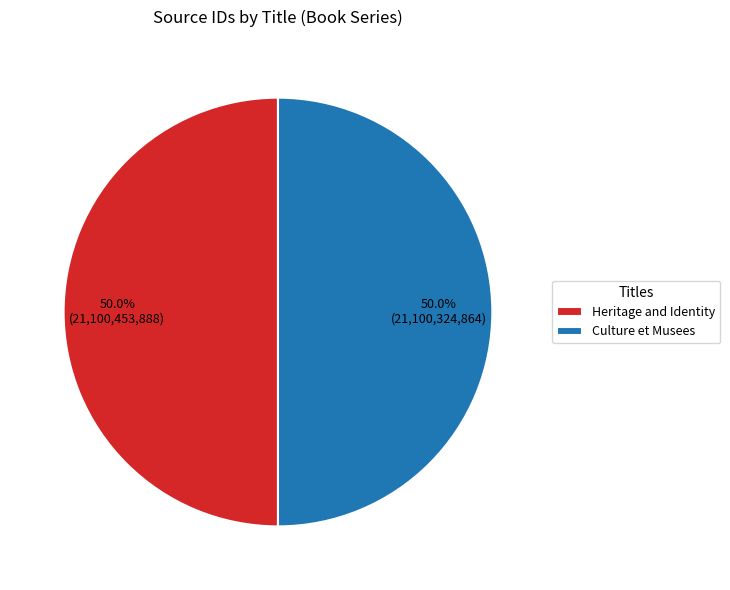

Do Heritage and Identity and Culture et Musees together represent more than half of the pie?

Yes